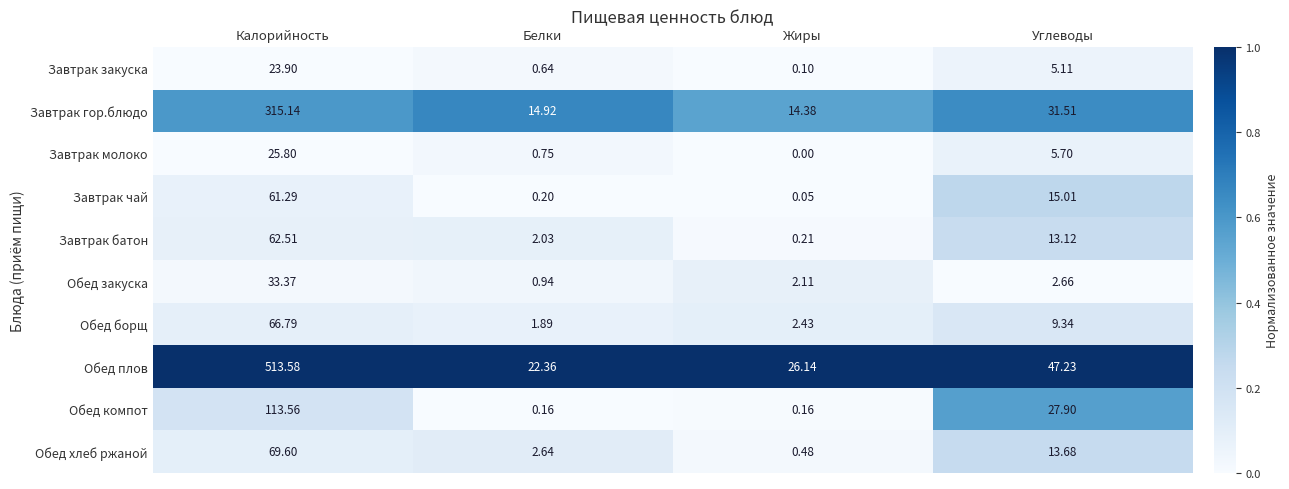

Which series changed the most between Калорийность and Белки?

Обед плов